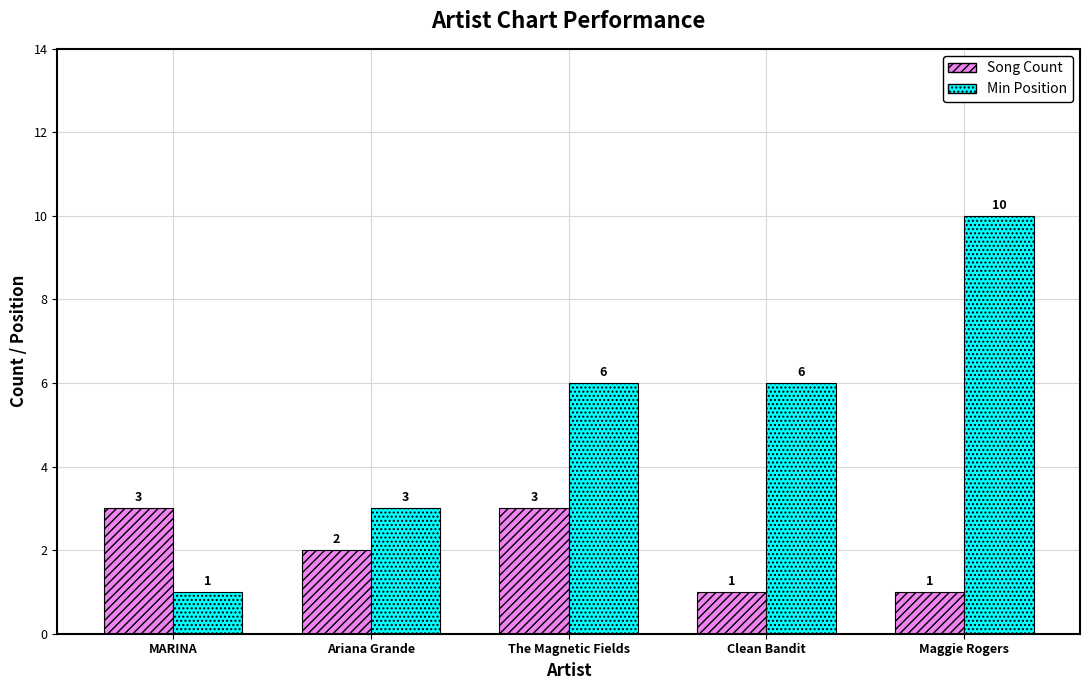

At which category is the sum across all series the highest?

Maggie Rogers